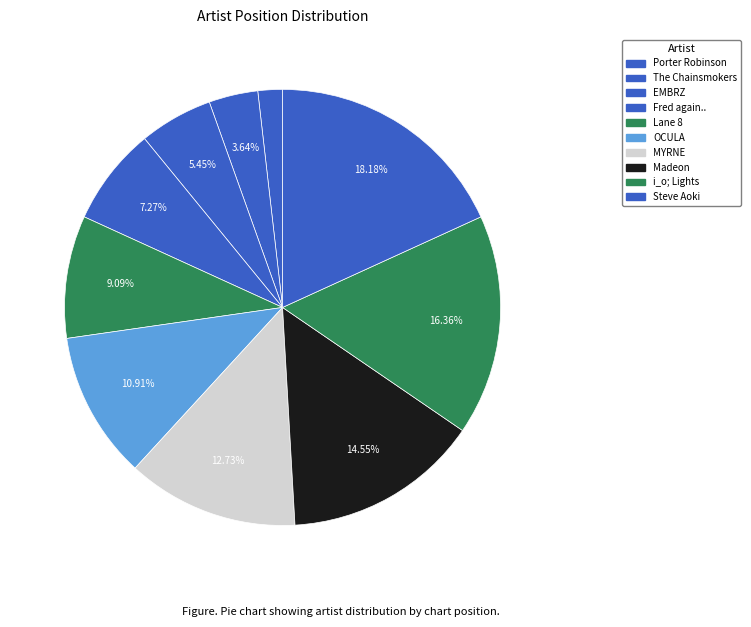

What percentage is the Steve Aoki slice, to the nearest percent?

18%